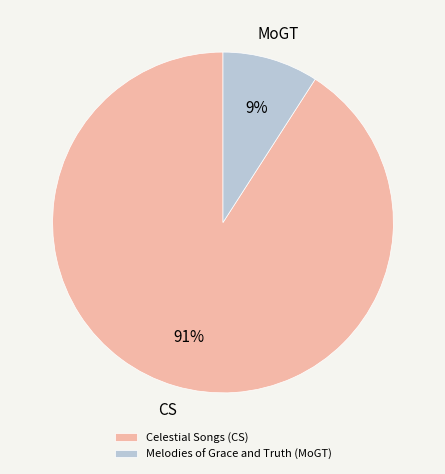

What is the smallest slice in the pie chart?

Melodies of Grace and Truth